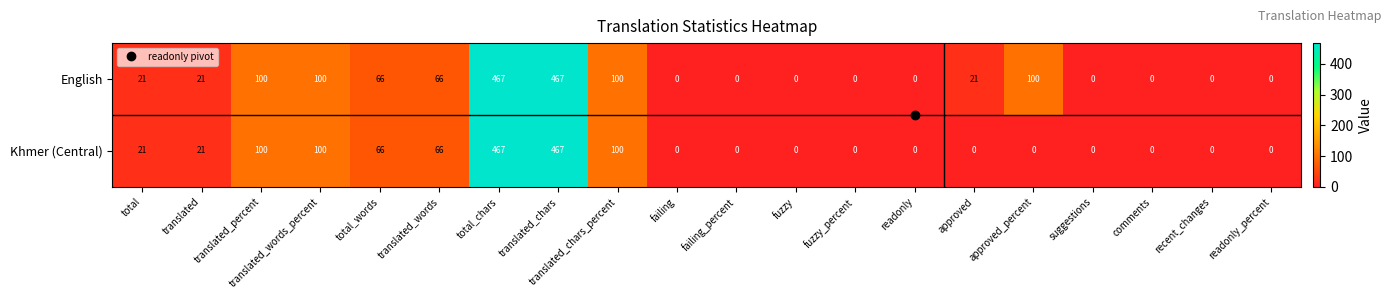

How many data points does each series have?

20